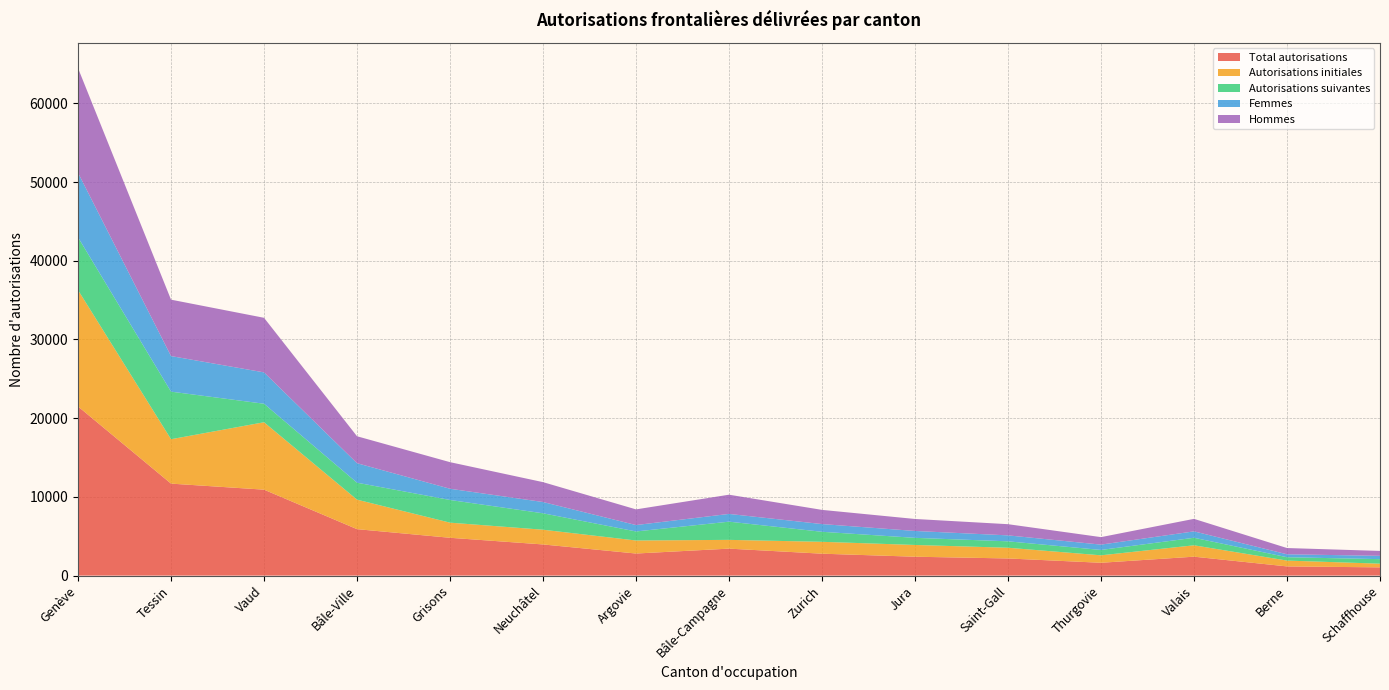

Reading left to right, what are all the values shown in this chart?

Total autorisations: 21491	11686	10918	5901	4804	3958	2804	3426	2783	2398	2177	1629	2403	1167	1045
Autorisations initiales: 14784	5641	8566	3748	1921	1870	1655	1113	1509	1494	1361	947	1446	740	469
Autorisations suivantes: 6707	6045	2352	2153	2883	2088	1149	2313	1274	904	816	682	957	427	576
Femmes: 8198	4519	3983	2477	1424	1432	813	984	980	875	756	677	814	374	420
Hommes: 13293	7167	6935	3424	3380	2526	1991	2442	1803	1523	1421	952	1589	793	625